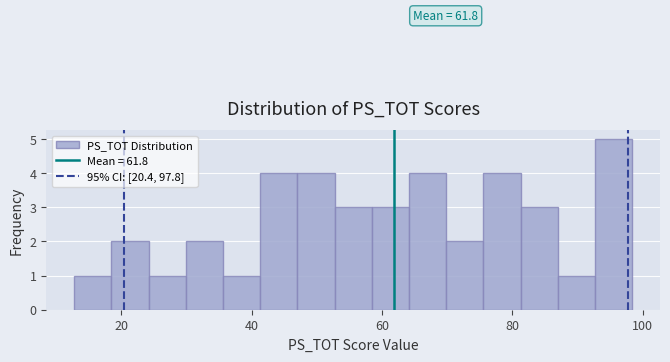

Around what value on the x-axis is the tallest bar? Give the approximate position of its centre, as read against the axis.

96